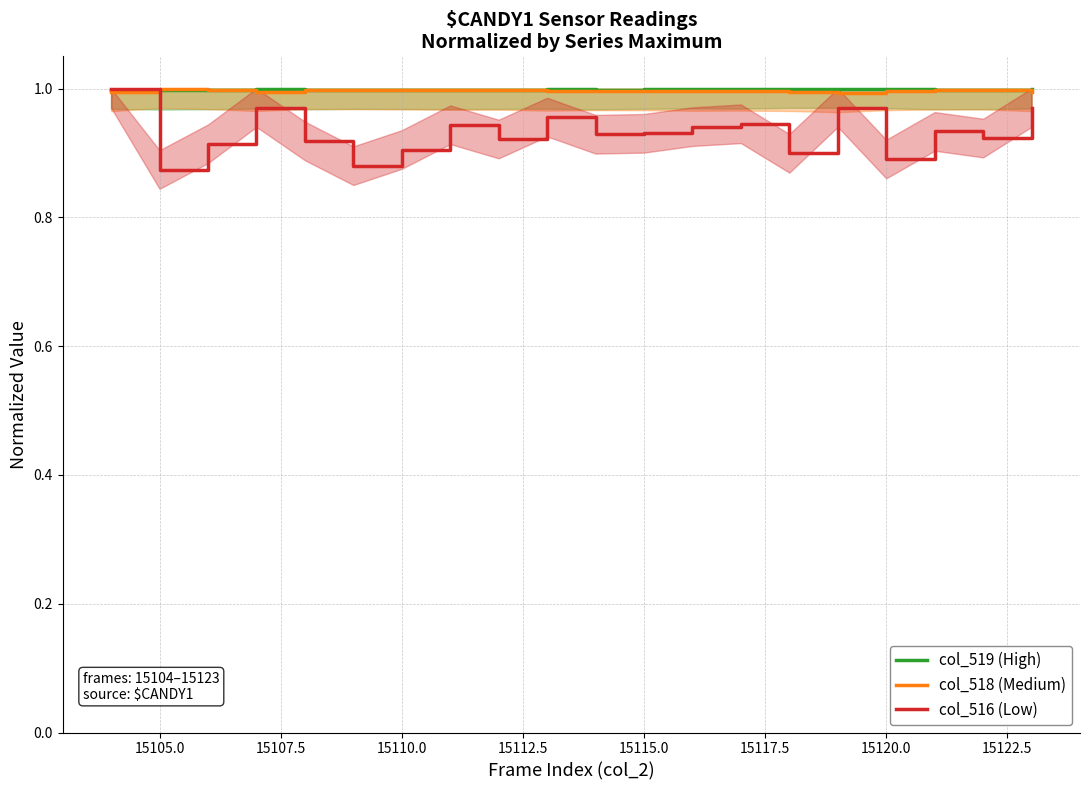

How many lines are shown in the chart?

3